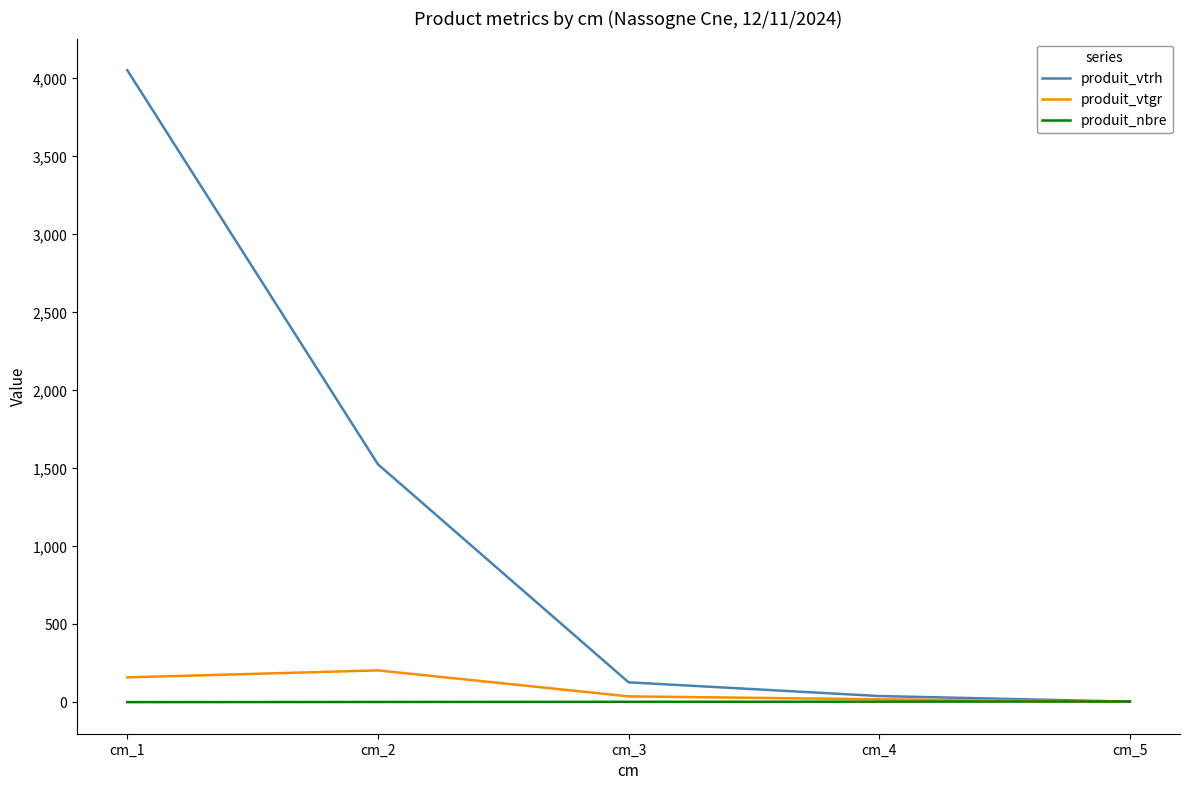

Which category has the highest value across all series?

cm_1